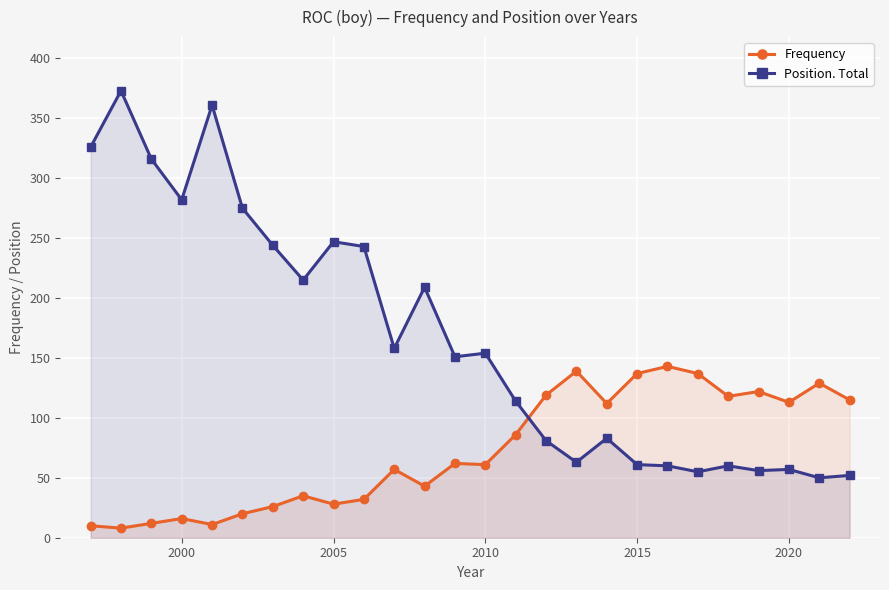

Is it true that Position. Total equals 410 at 2005?

False